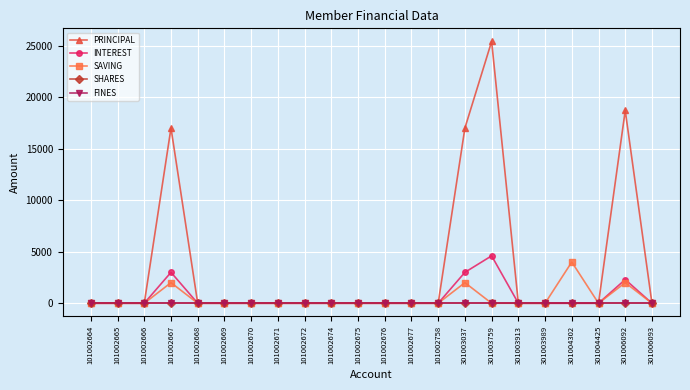

True or false: FINES has more than 0 interior local peaks.

False